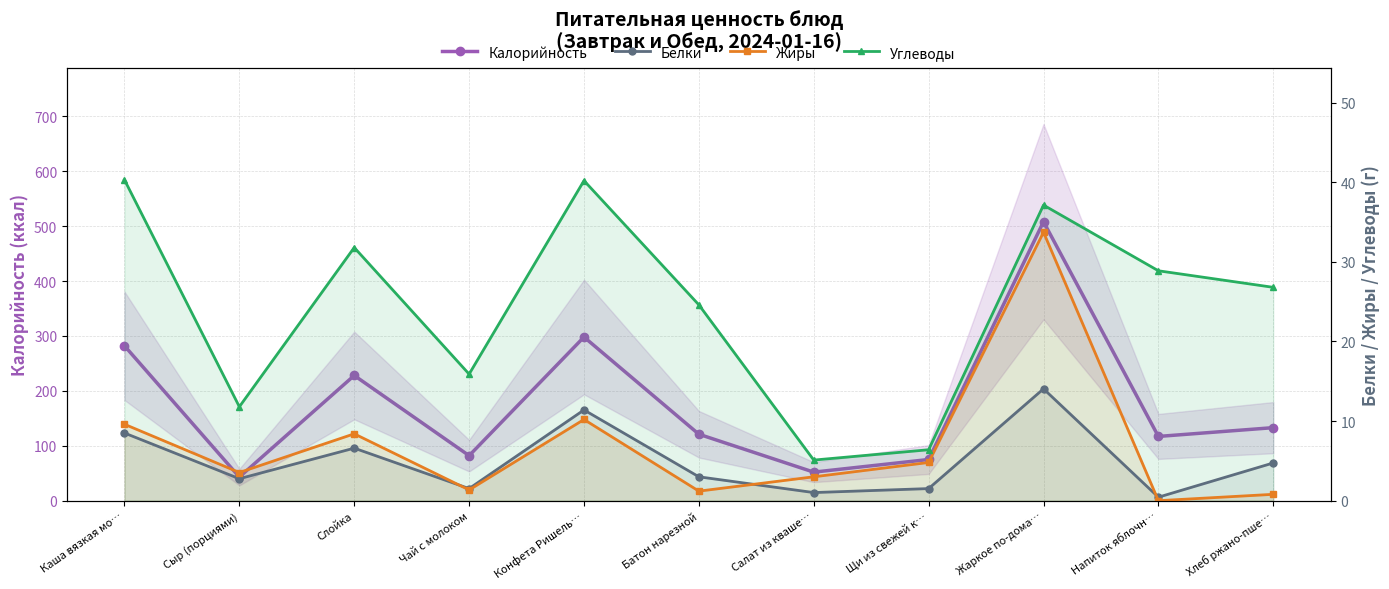

What is the maximum value shown in the chart?

508.0